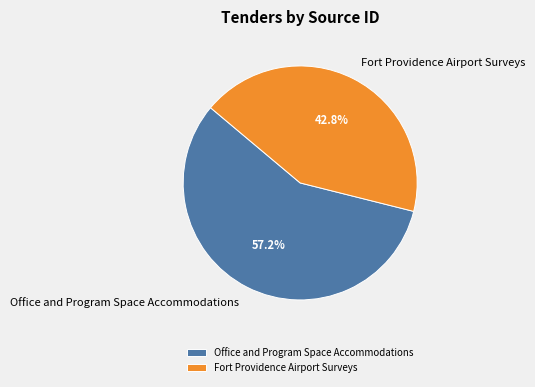

To the nearest percent, what is the average slice percentage?

50%